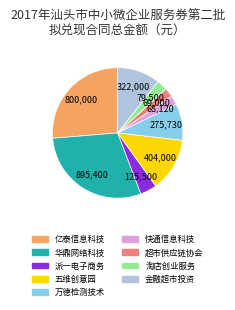

How many segments does this pie chart have?

9